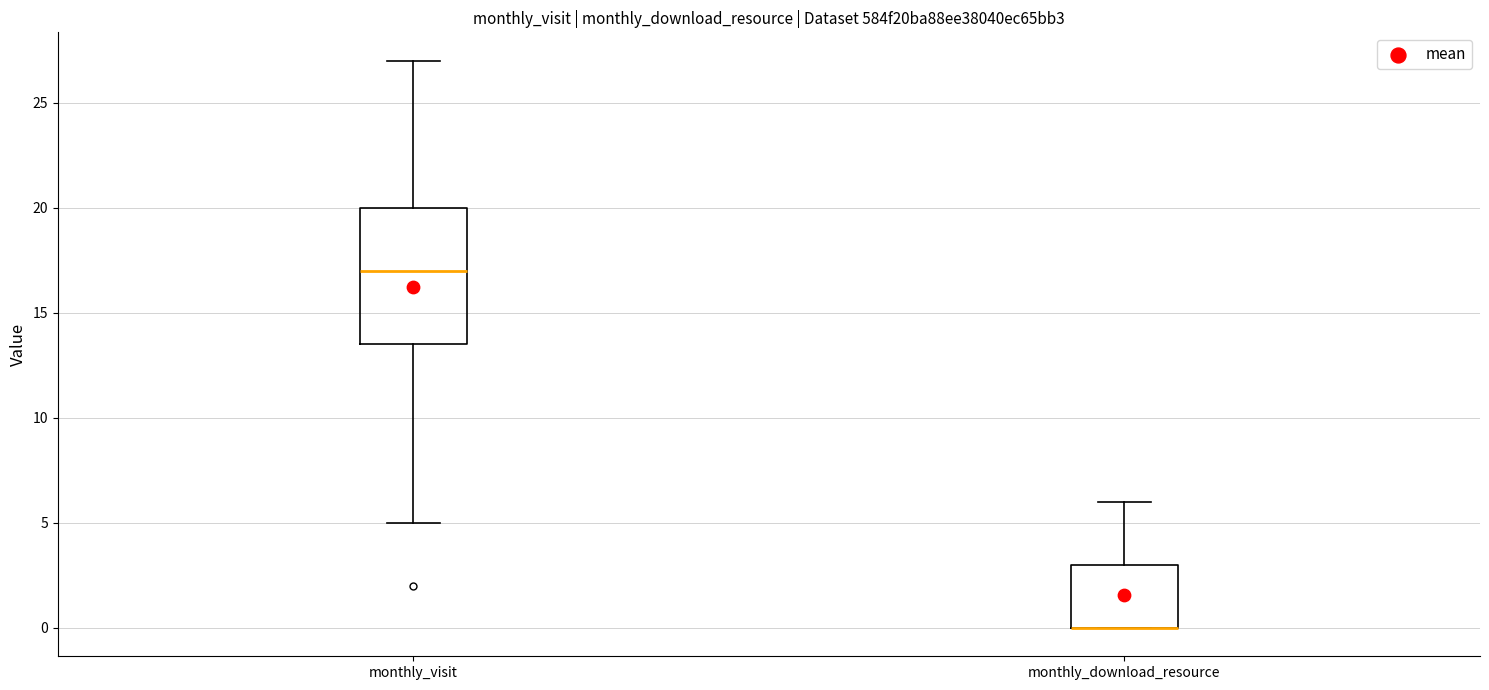

Reading left to right, read every box against the y-axis: the position of its median line, the range the box covers, and the ends of its whiskers. The values are not printed on the chart, so give them approximately, as read against the axis.

monthly_visit: median 17.0, box 13.5 to 20.0, whiskers 5.0 to 27.0
monthly_download_resource: median 0.0 (drawn on the box's lower edge), box 0.0 to 3.0, whiskers 0.0 to 6.0